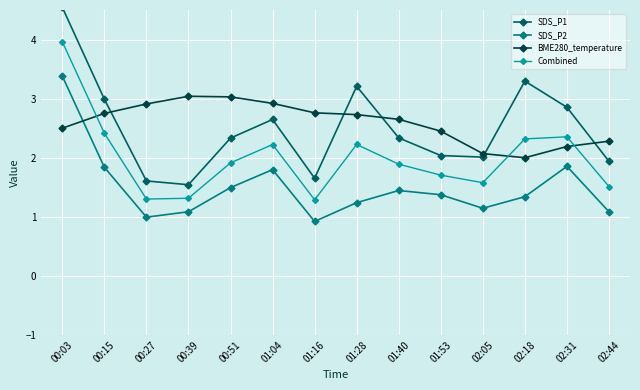

The BME280_temperature series shows 2.7 at 01:40. True or false?

True